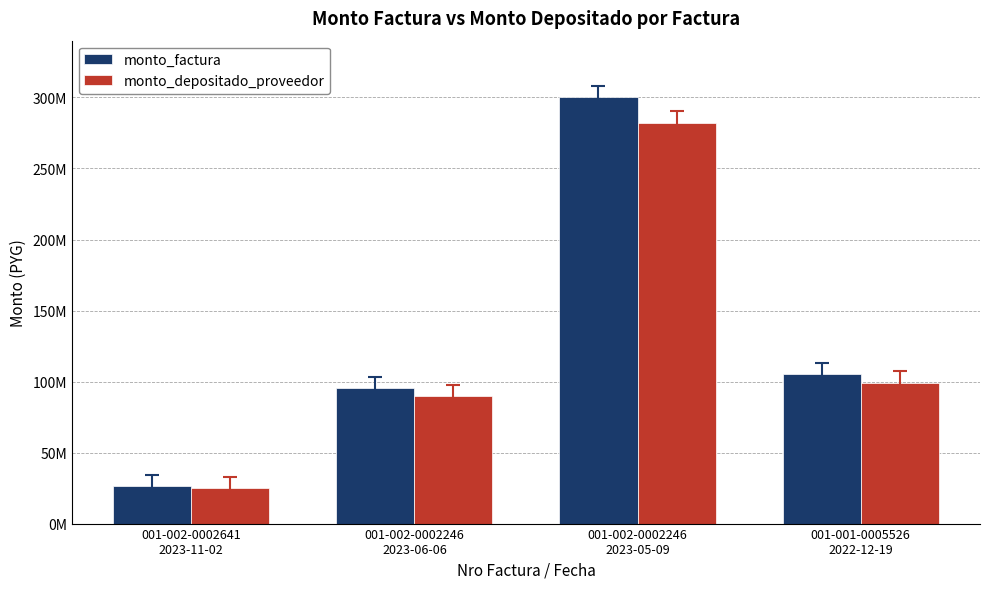

What is the label of the 1st bar from the left?

001-002-0002641
2023-11-02